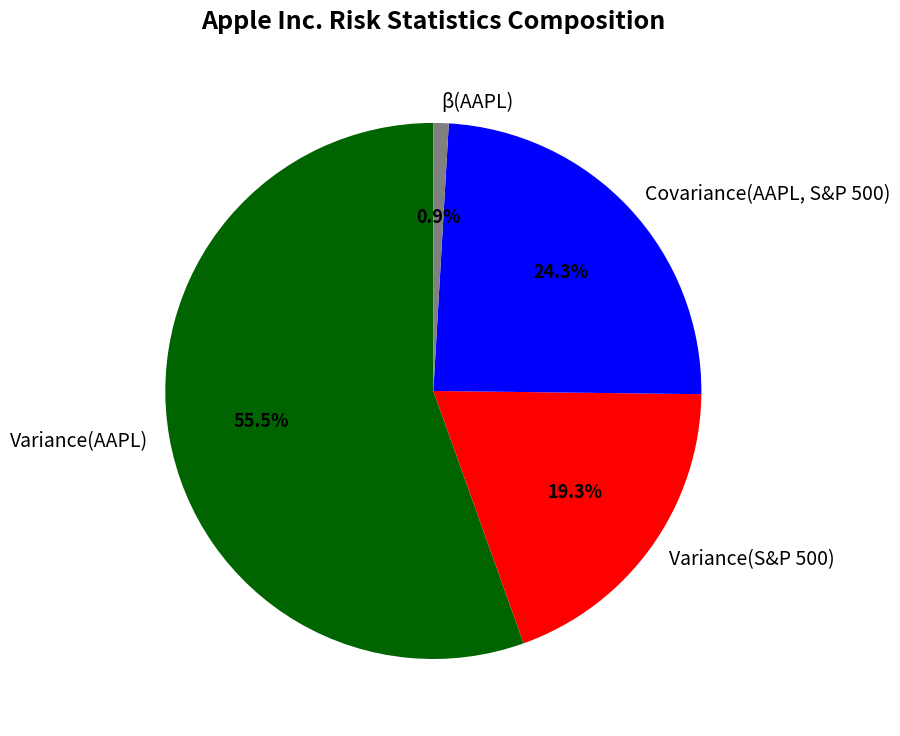

To the nearest percent, what is the combined percentage of Covariance(AAPL, S&P 500) and Variance(S&P 500)?

44%